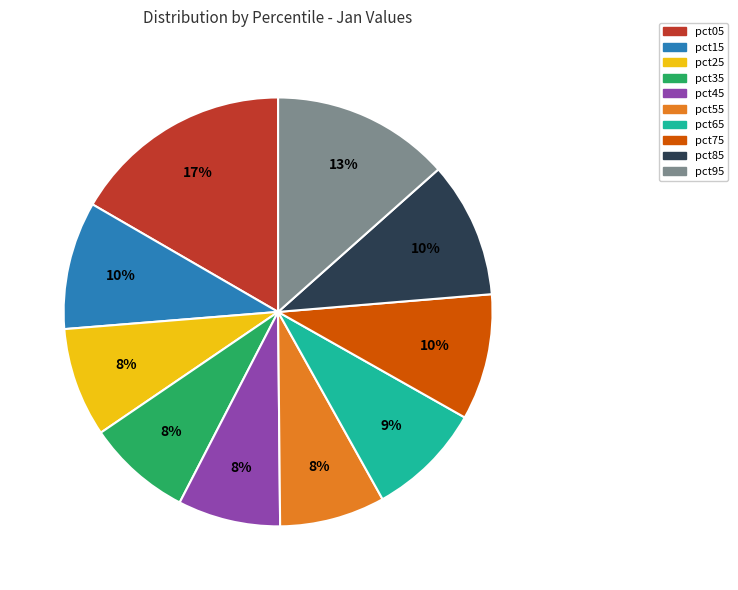

To the nearest percent, what is the difference between the largest and smallest slice percentages?

9%